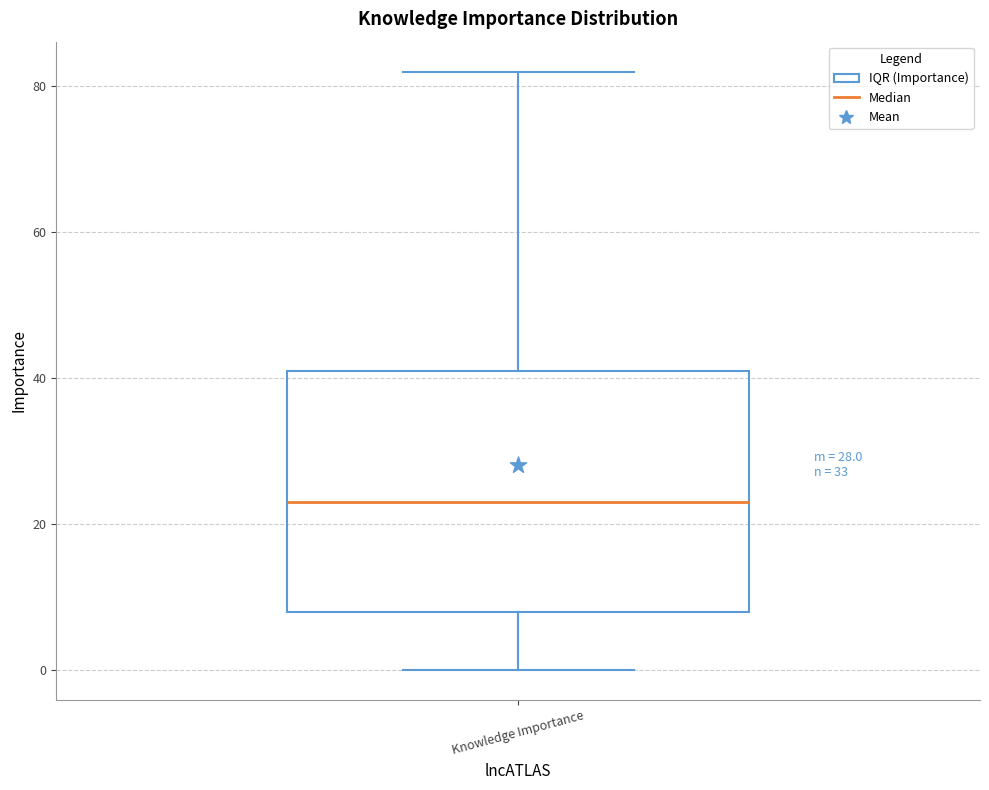

Where does the lower whisker of the box for Knowledge Importance end on the y-axis? The values are not printed on the chart, so give them approximately, as read against the axis.

0